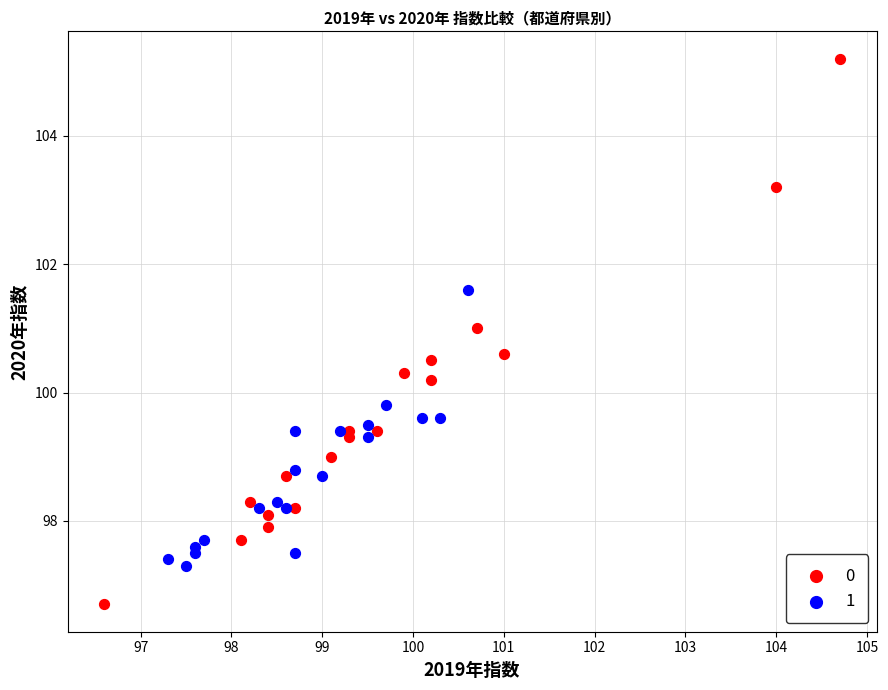

What are all the series names shown in the legend?

0, 1